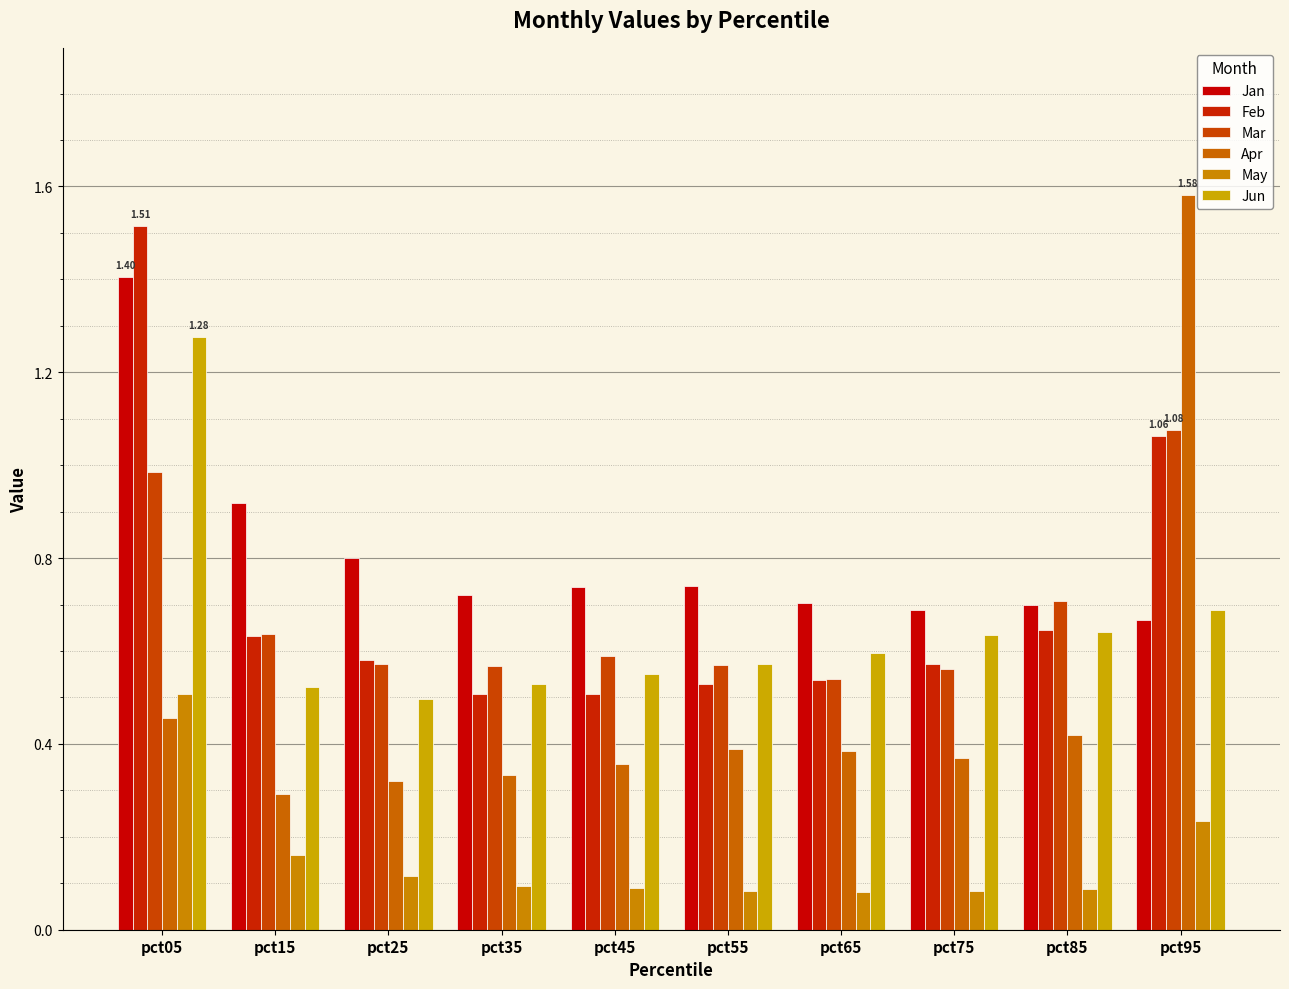

What is the sum of the Mar values at pct15 and pct25?

1.2